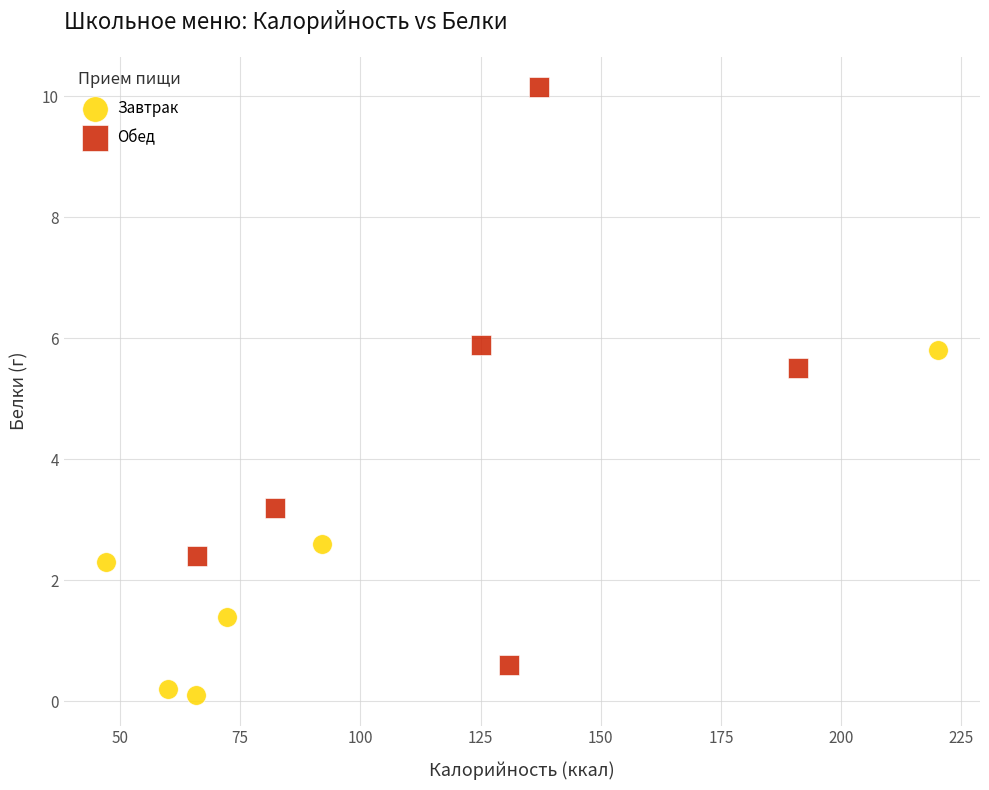

Which series reaches the minimum Y coordinate?

Завтрак